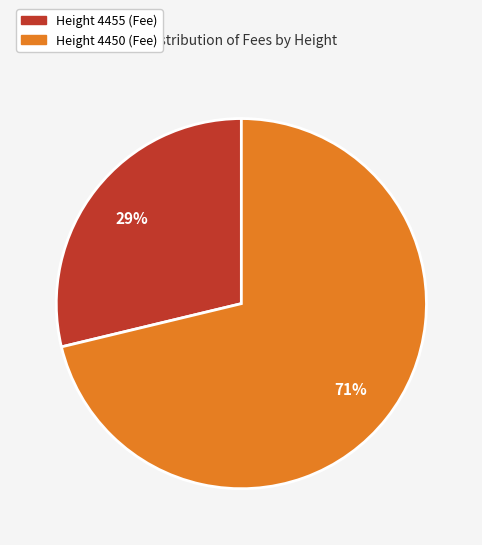

Does any single category account for the majority?

Yes